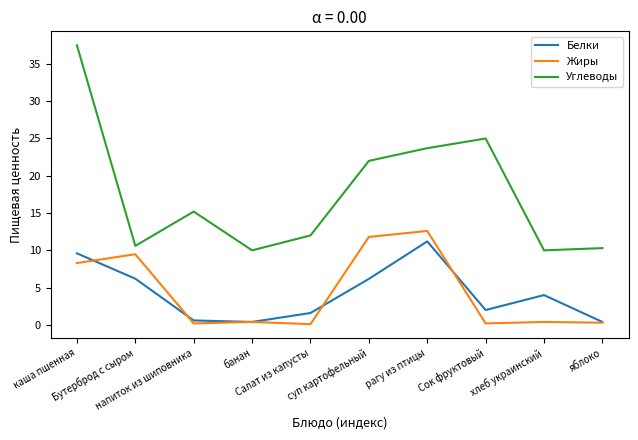

Which series has the widest spread of values?

Углеводы